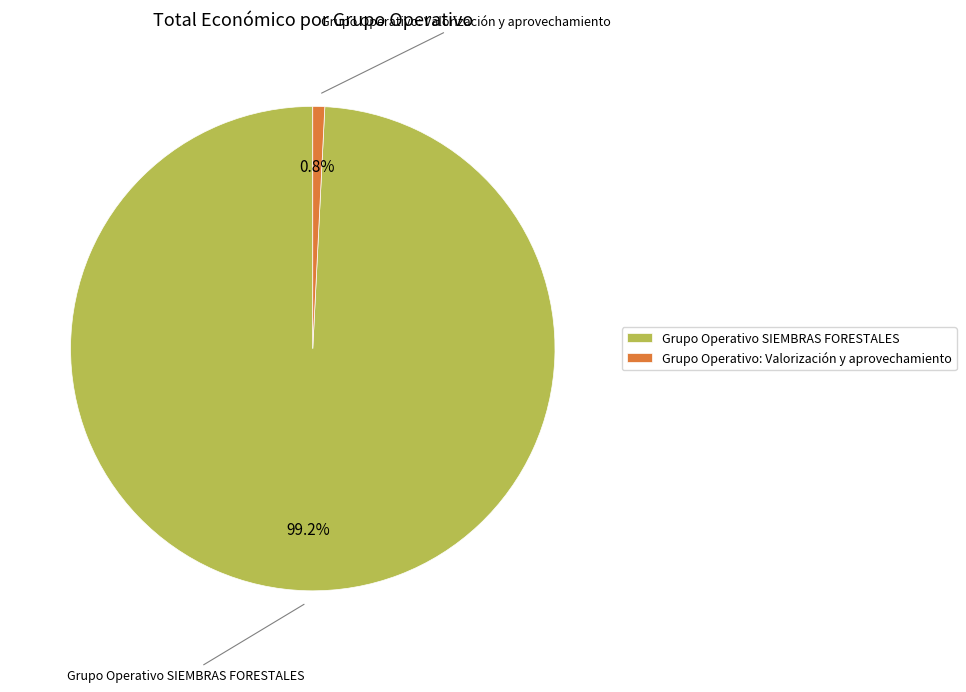

How many segments does this pie chart have?

2